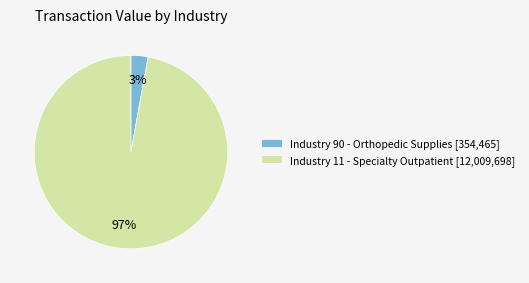

Which category has the smallest portion of the pie?

Industry 90 - Orthopedic Supplies [354,465]